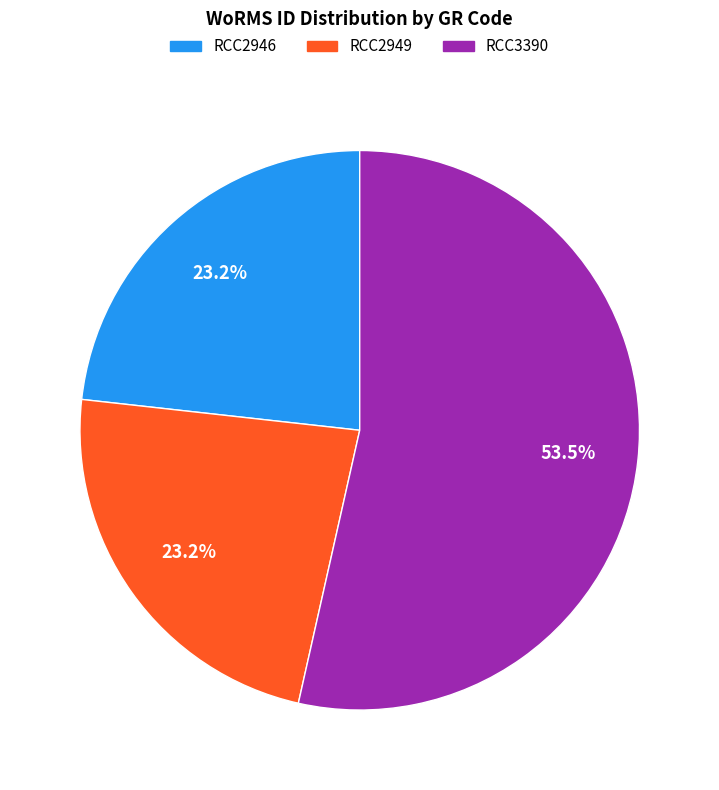

The RCC2949 slice represents 9% of the pie. True or false?

False